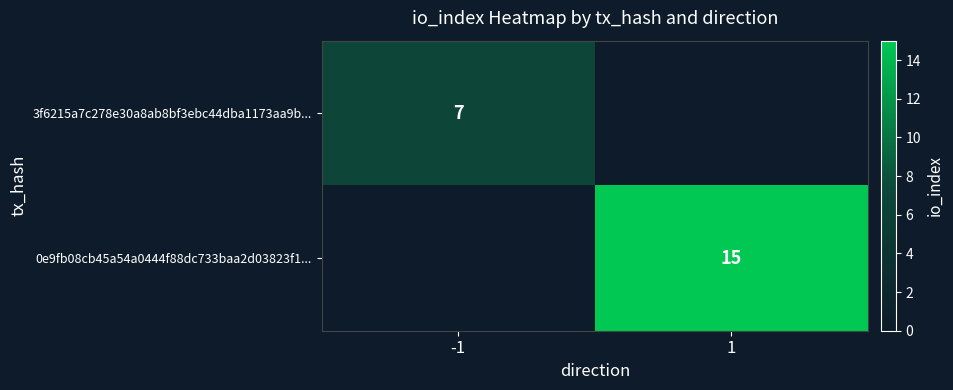

The 0e9fb08cb45a54a0444f88dc733baa2d03823f1... series shows 27 at 1. True or false?

False